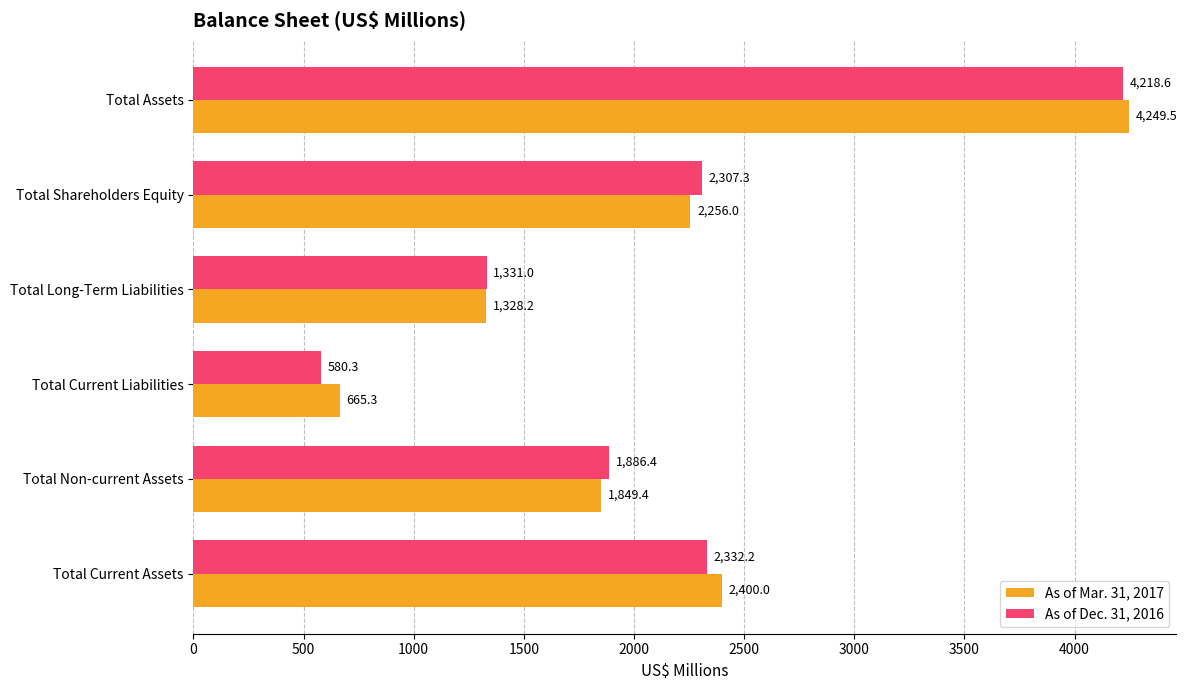

What is the difference between the maximum and second lowest values in the As of Dec. 31, 2016 series?

2887.6